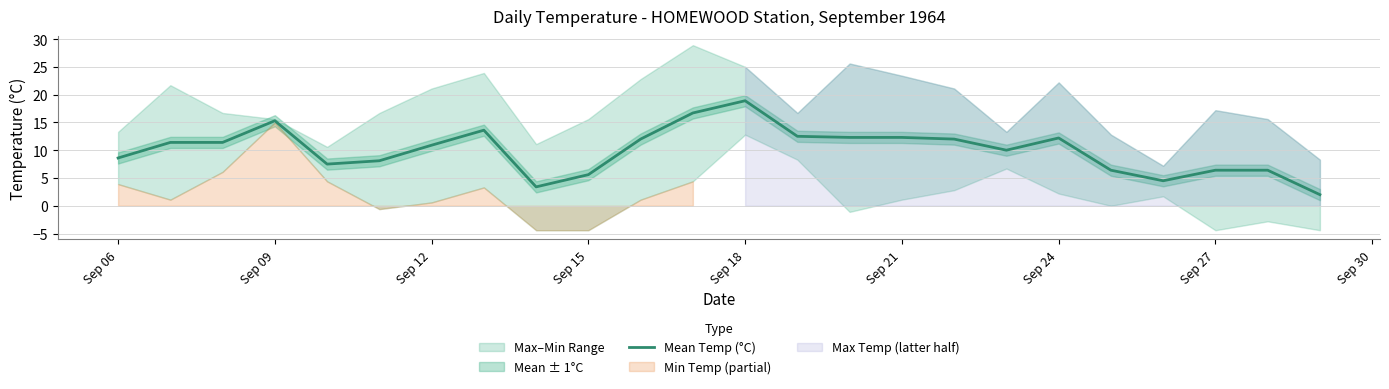

What is the lowest value of the Mean Temp (°C) series?

2.0